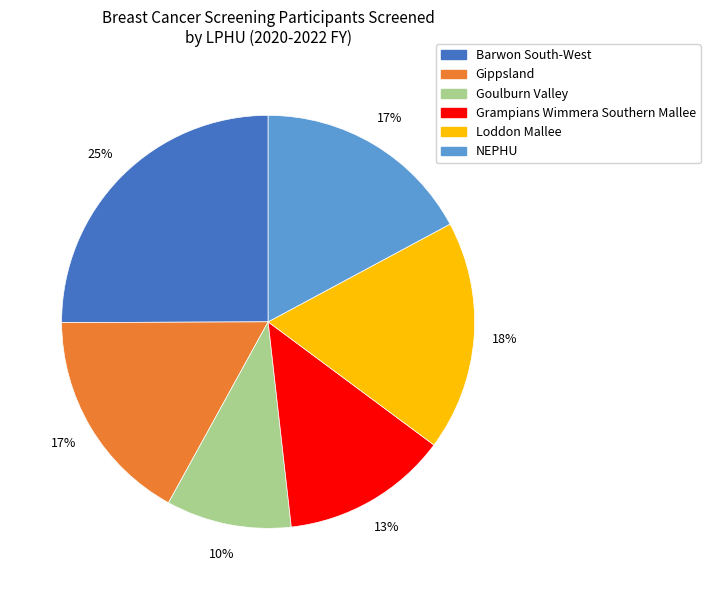

The NEPHU slice represents 26% of the pie. True or false?

False